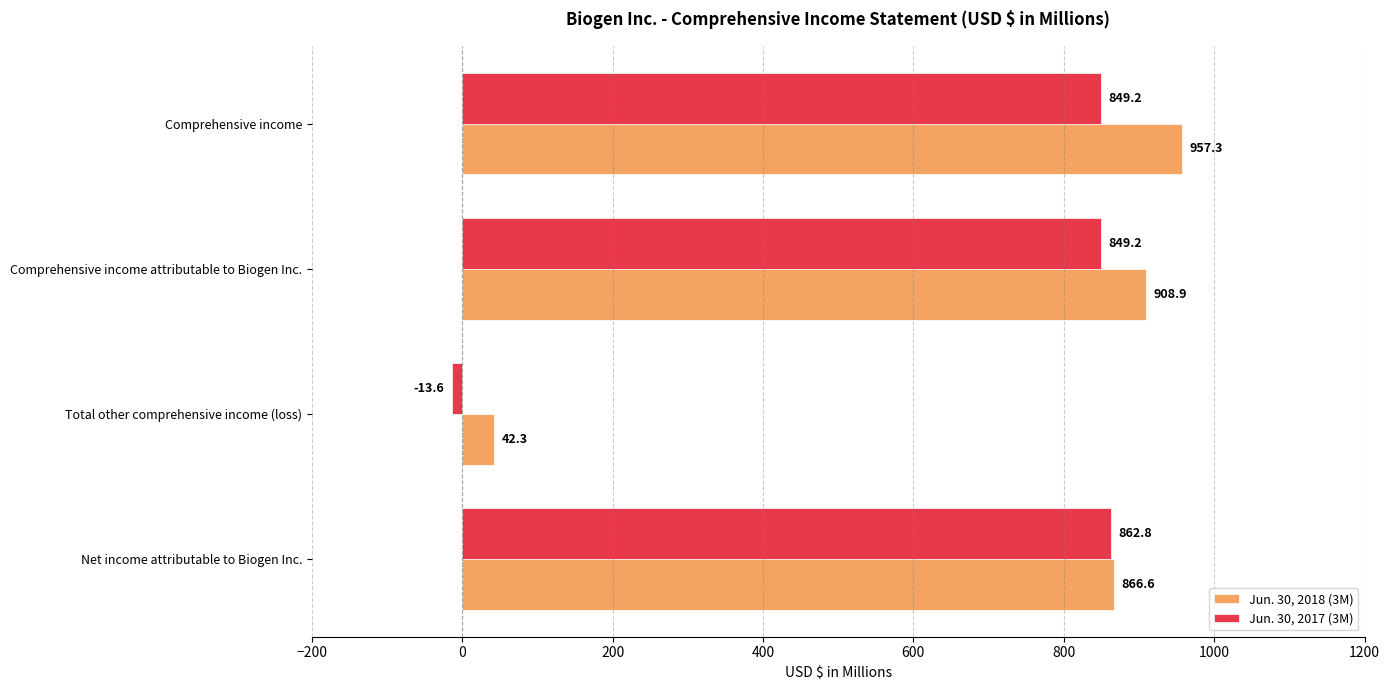

What is the lowest value of the Jun. 30, 2018 (3M) series?

42.3